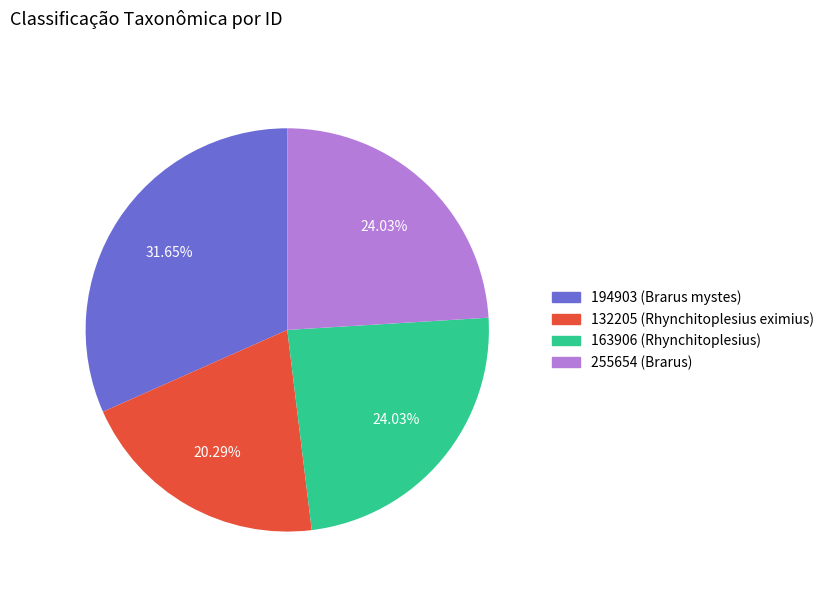

Between 255654 and 132205, which is larger?

255654